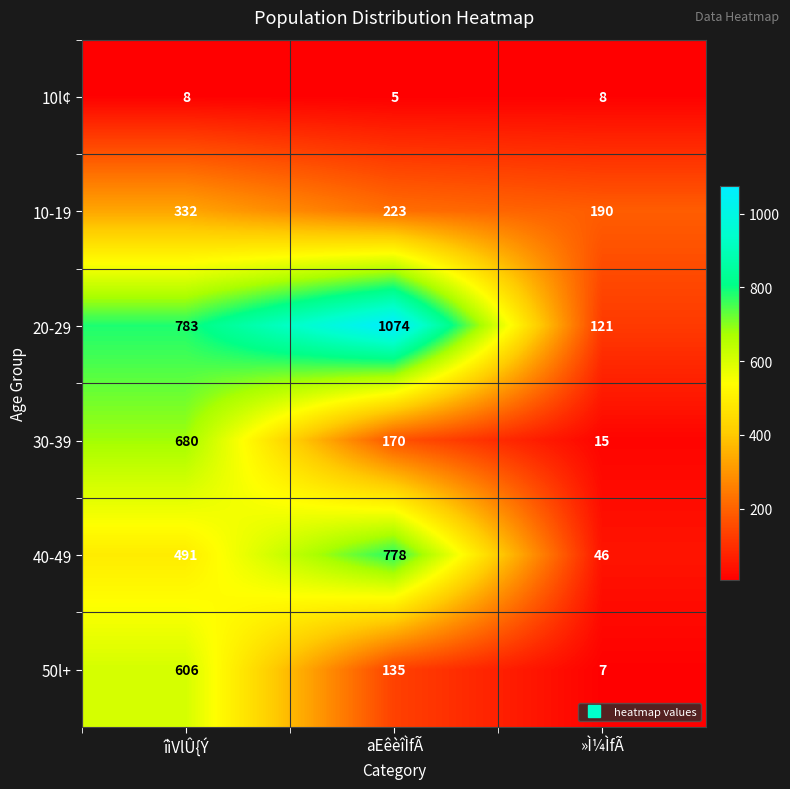

Which series has the widest spread of values?

20-29